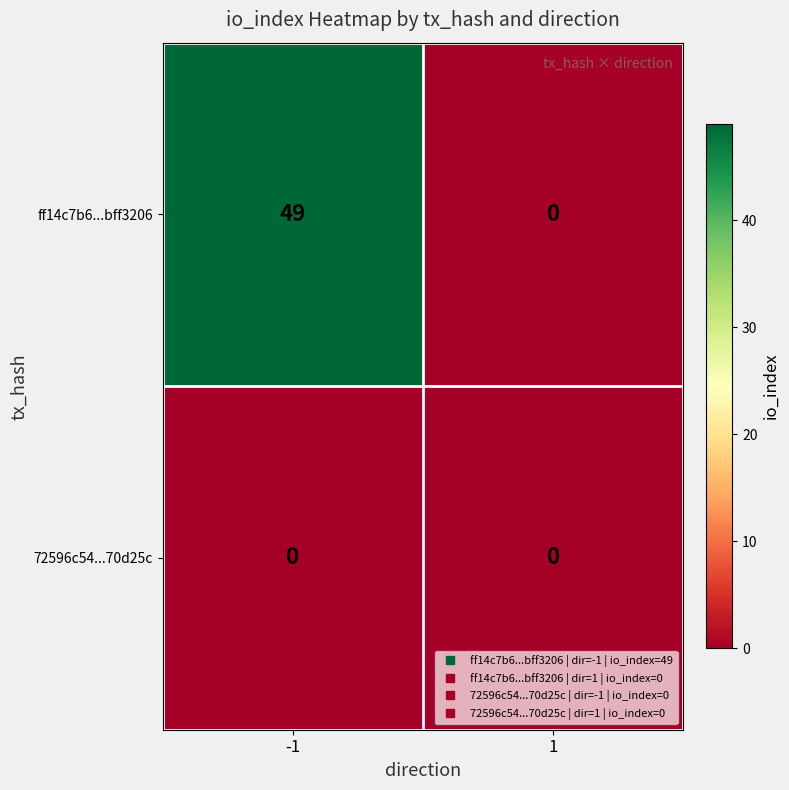

Which series has the widest spread of values?

ff14c7b6...bff3206